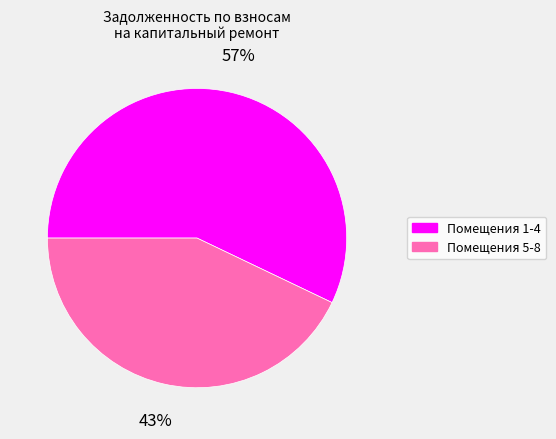

Count the number of slices in the pie.

2